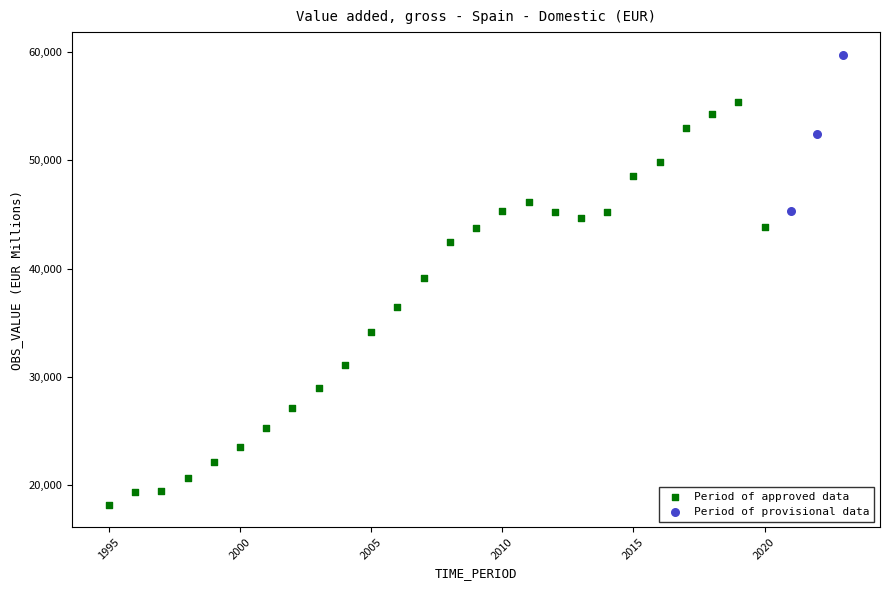

Which series has the largest Y range (max minus min)?

Period of approved data